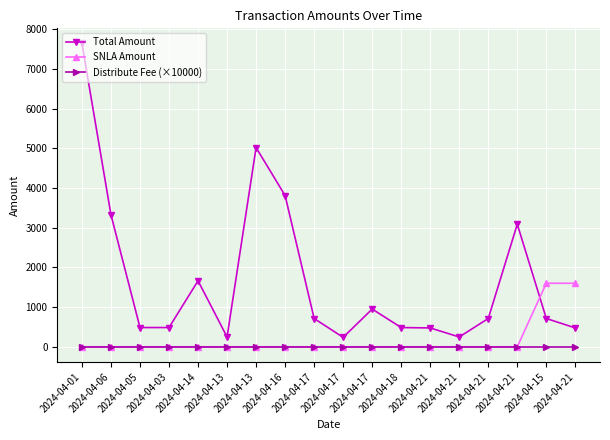

Which label corresponds to the largest value in the chart?

2024-04-01